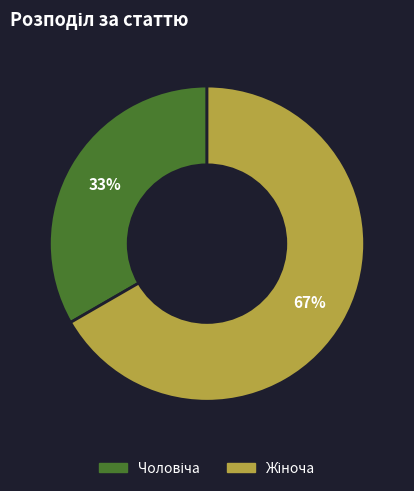

To the nearest percent, what is the average slice percentage?

50%